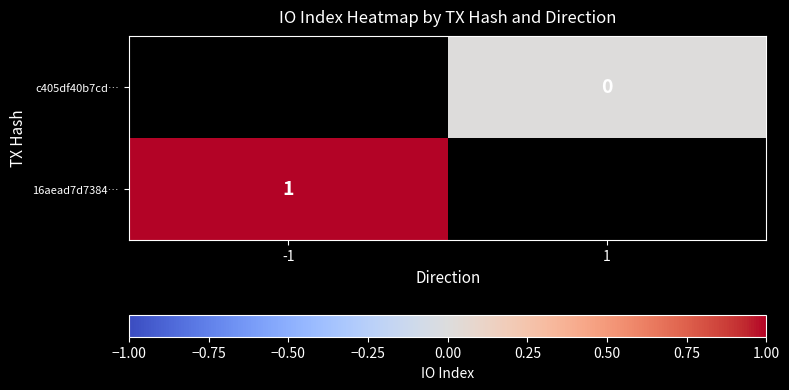

The value of 16aead7d7384… at -1 is 1. True or false?

True